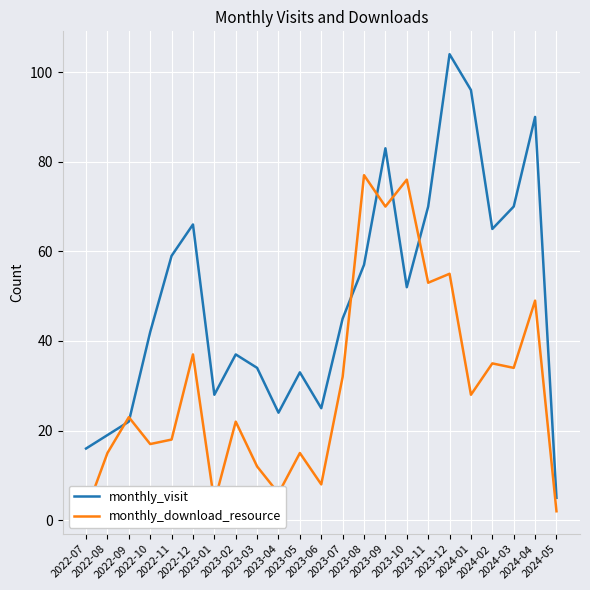

The monthly_download_resource series shows 25 at 2023-05. True or false?

False